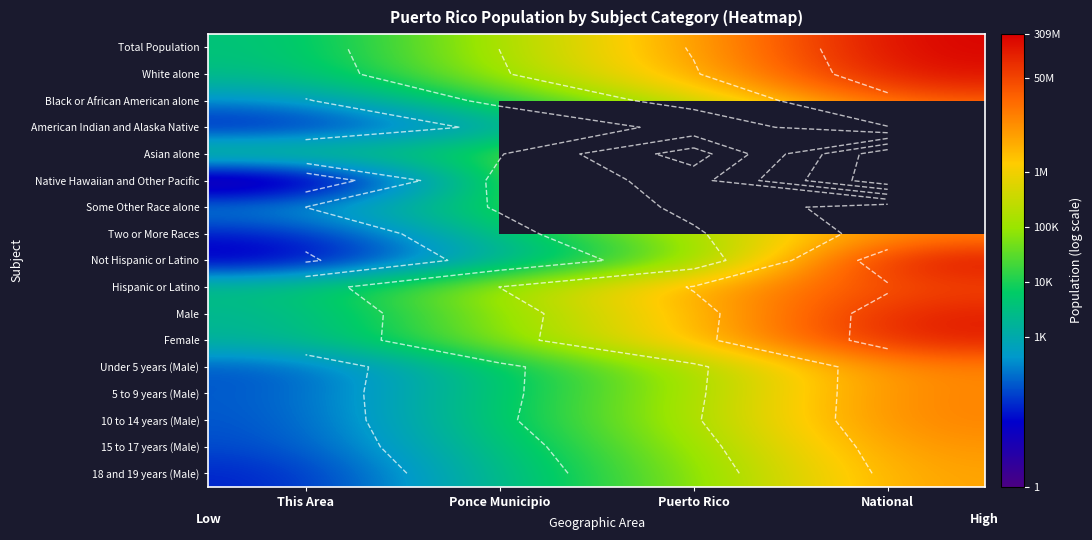

Between This Area and Ponce Municipio, which is larger?

Ponce Municipio